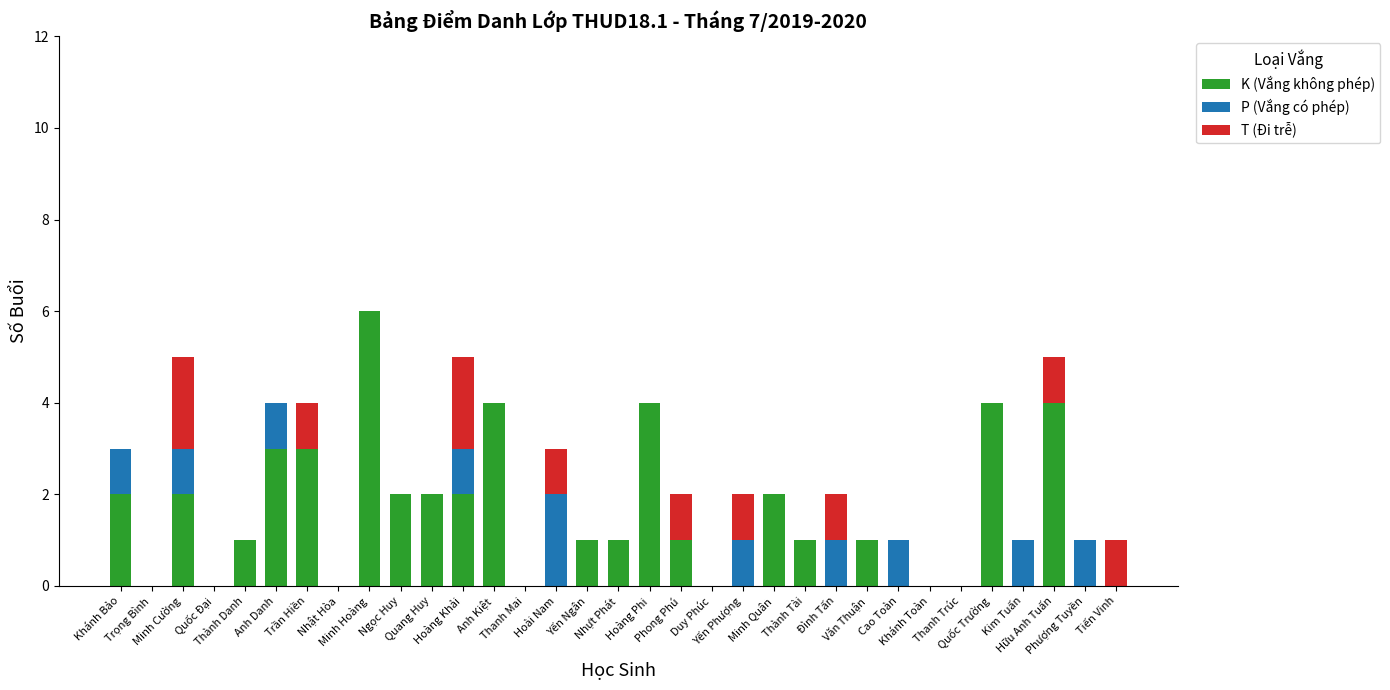

What is the highest value of the K (Vắng không phép) series?

6